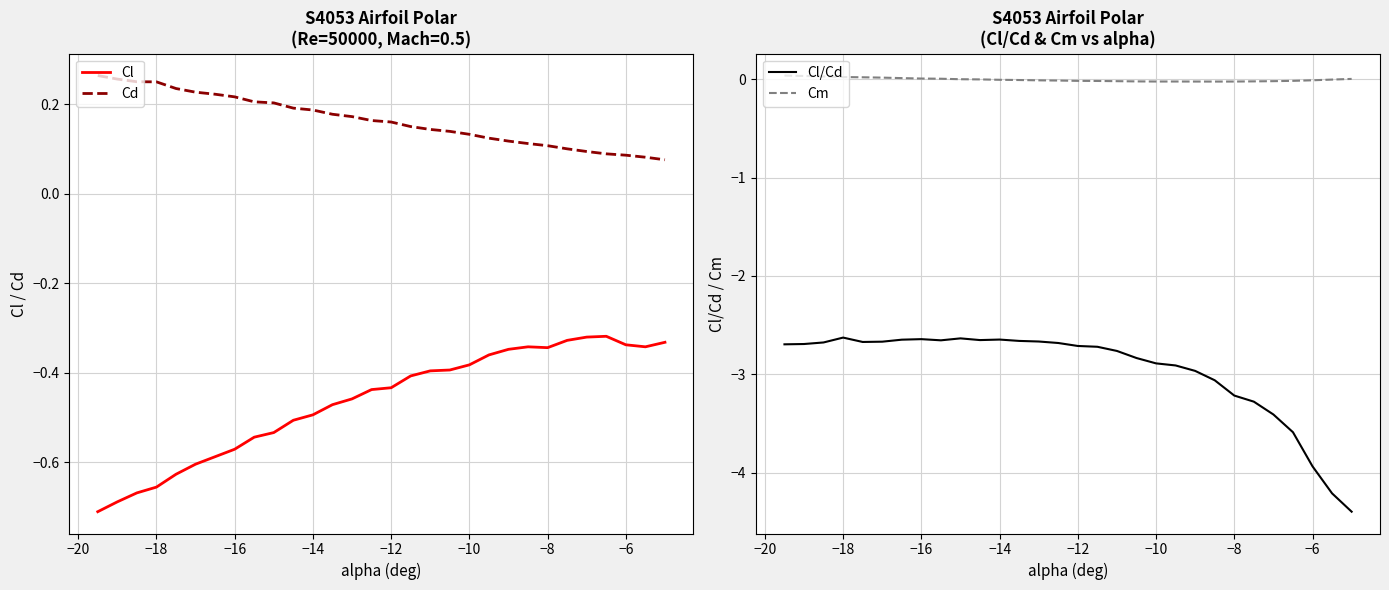

Rank the series by their maximum value, from highest to lowest.

Cd, Cm, Cl, Cl/Cd